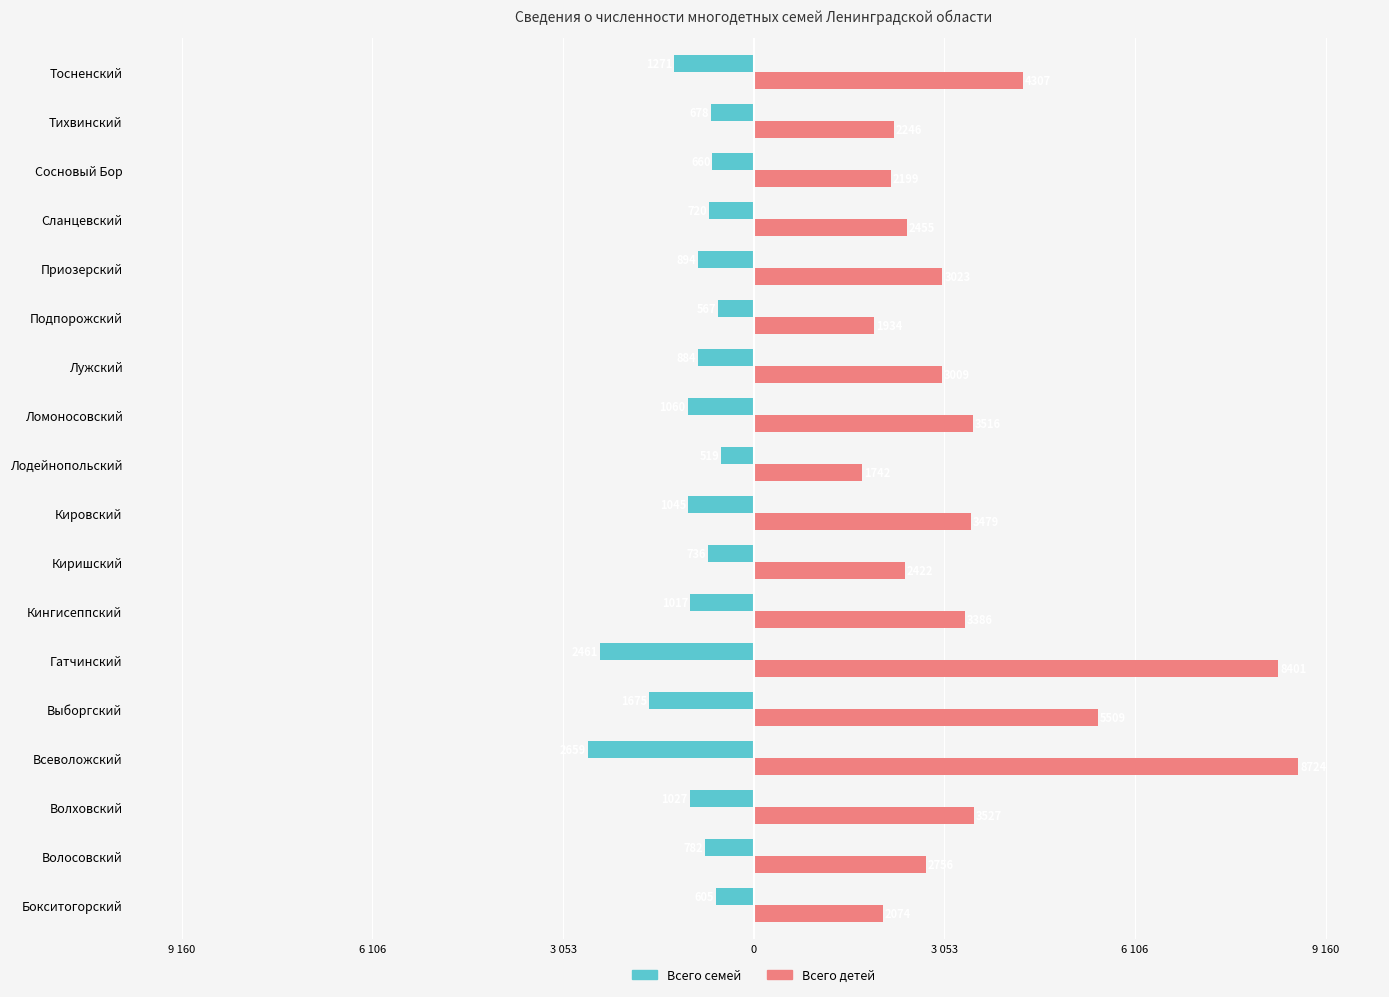

What is the average value of the Всего семей series?

-1070